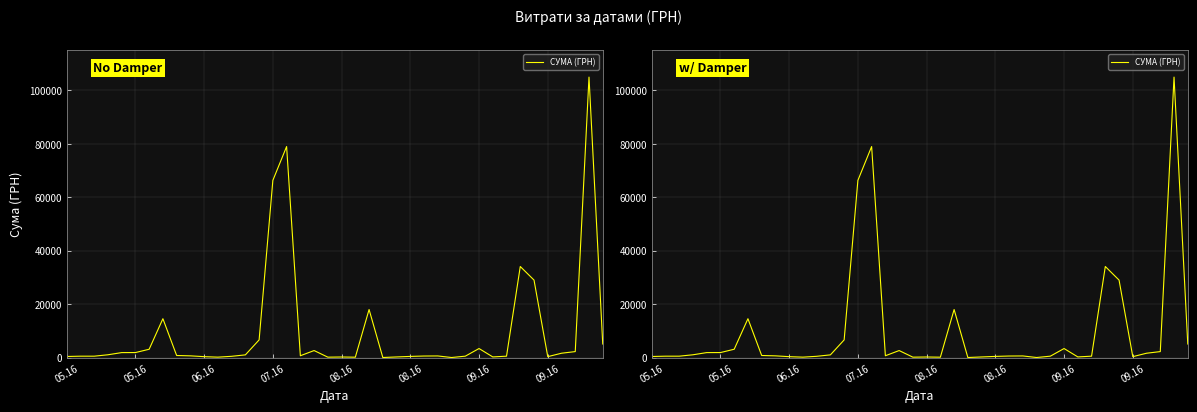

What is the change in value from 21 to 39?

+4922.1